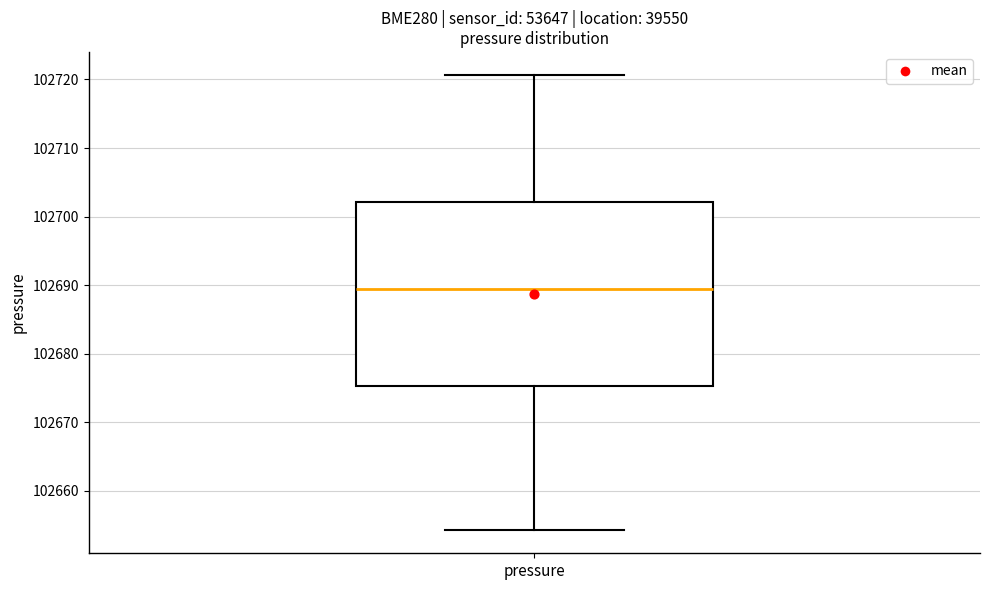

Where does the lower whisker of the box for pressure end on the y-axis? The values are not printed on the chart, so give them approximately, as read against the axis.

102654